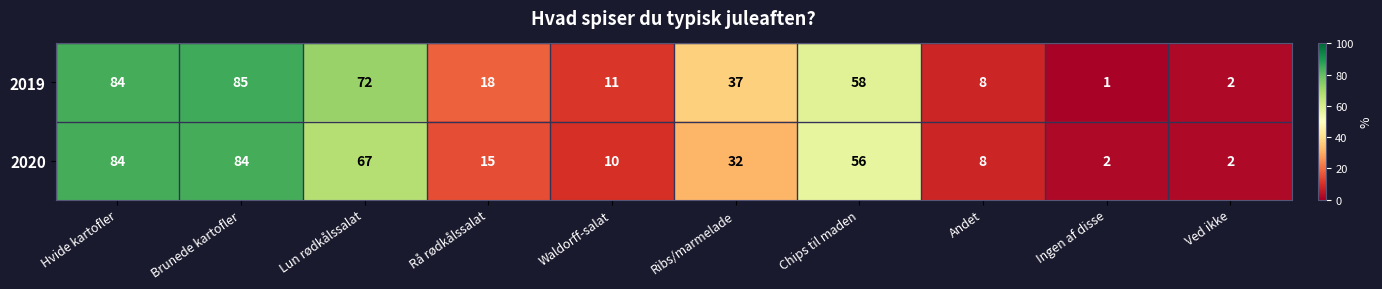

What is the difference between the 2019 values at Ved ikke and Rå rødkålssalat?

16